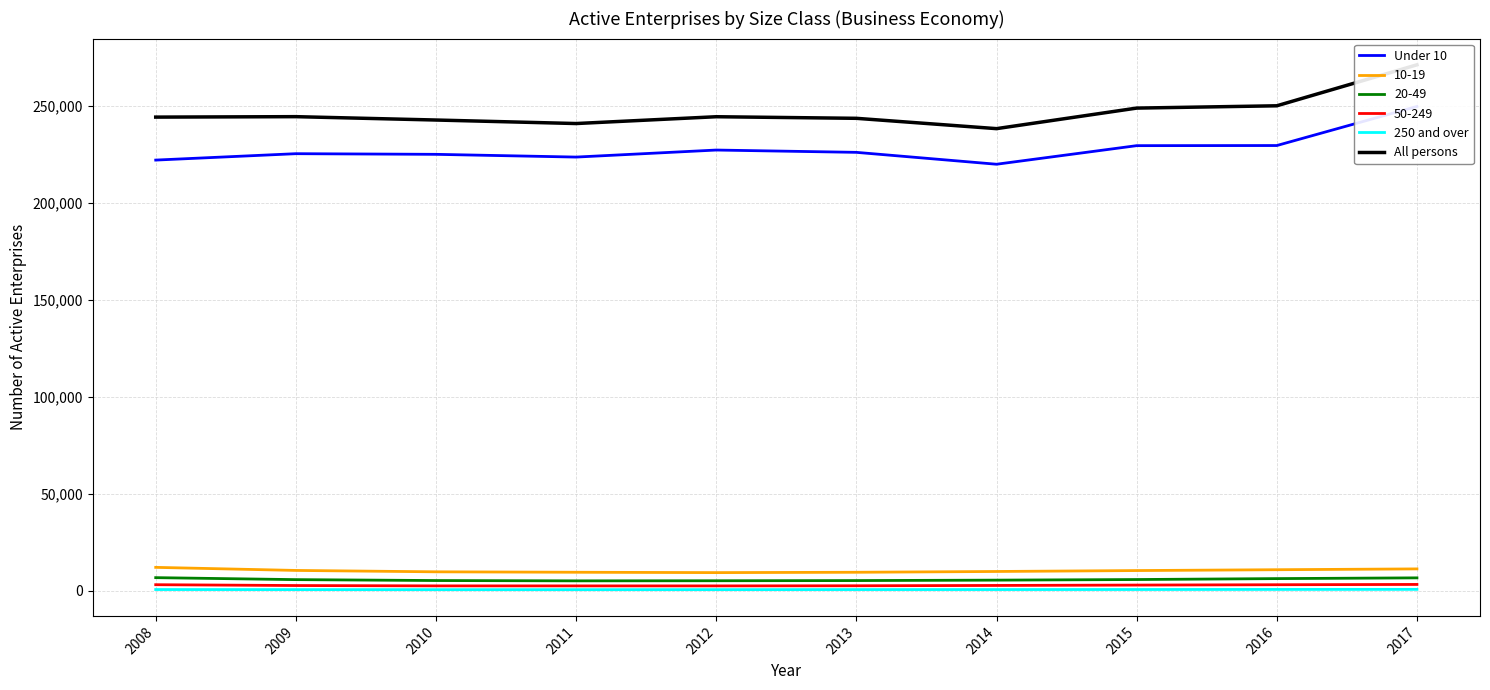

What is the average value of the 250 and over series?

517